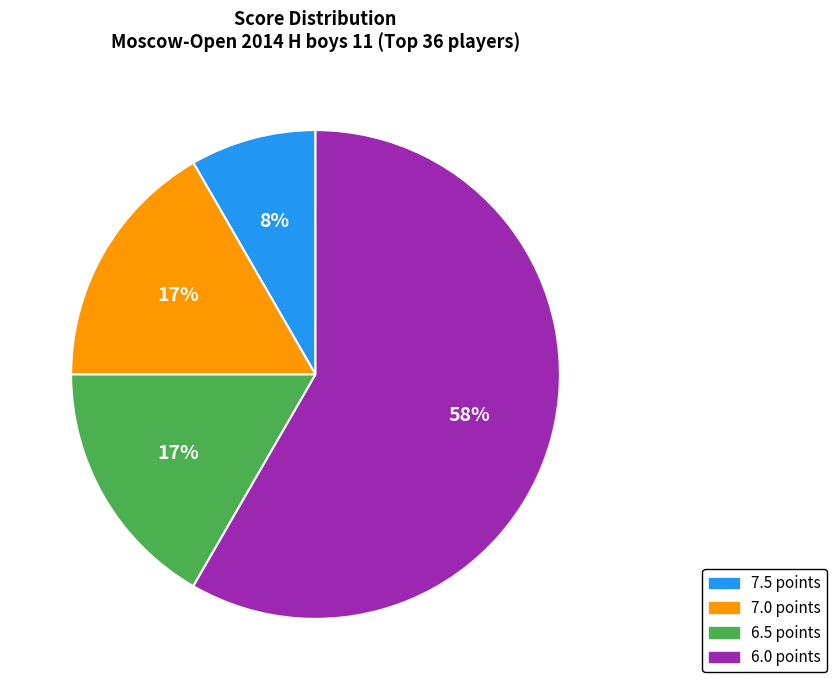

Which has a higher value, 7.5 points or 6.0 points?

6.0 points